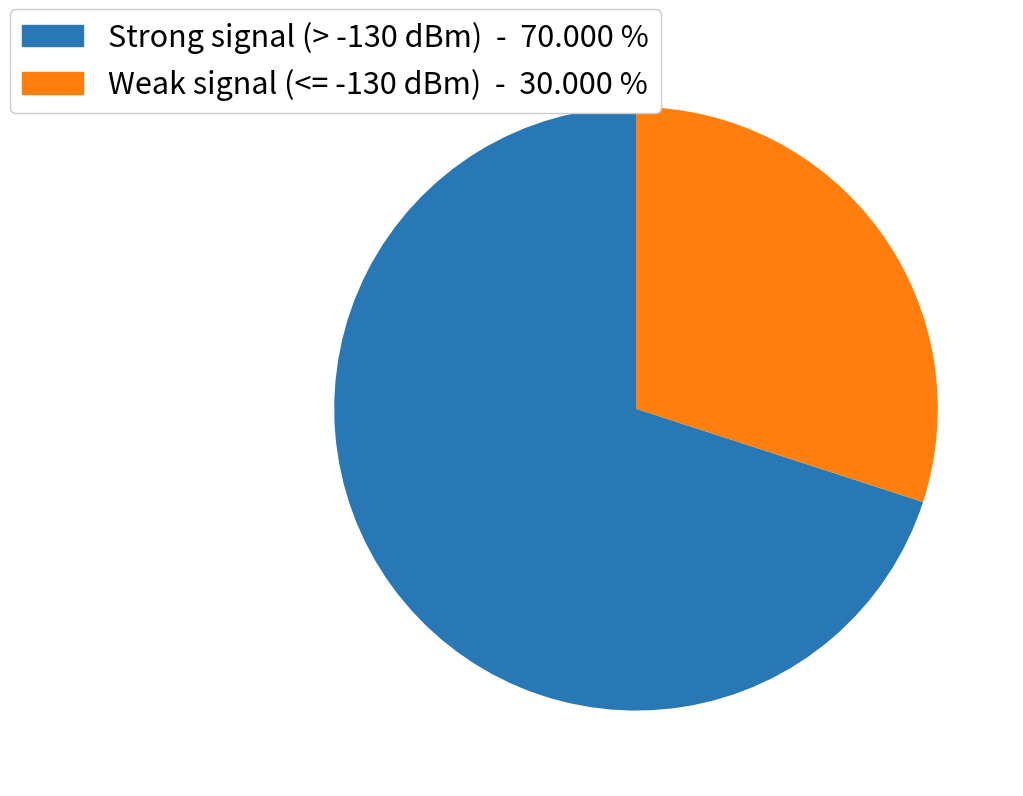

Is there a majority slice in this chart?

Yes